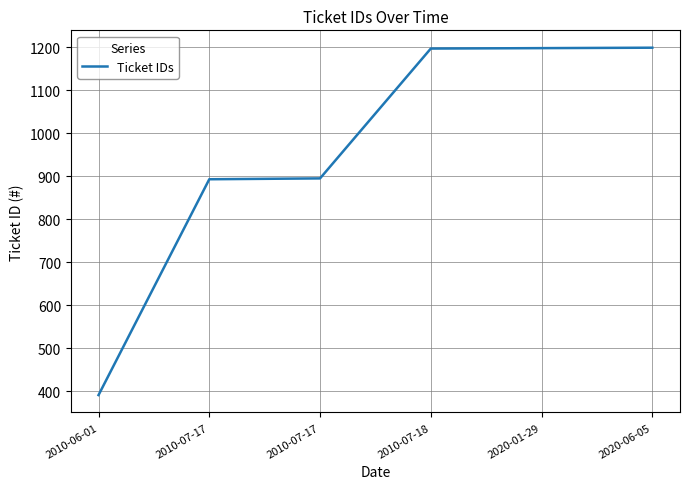

Is it true that the value at 2010-07-17 is 895?

True